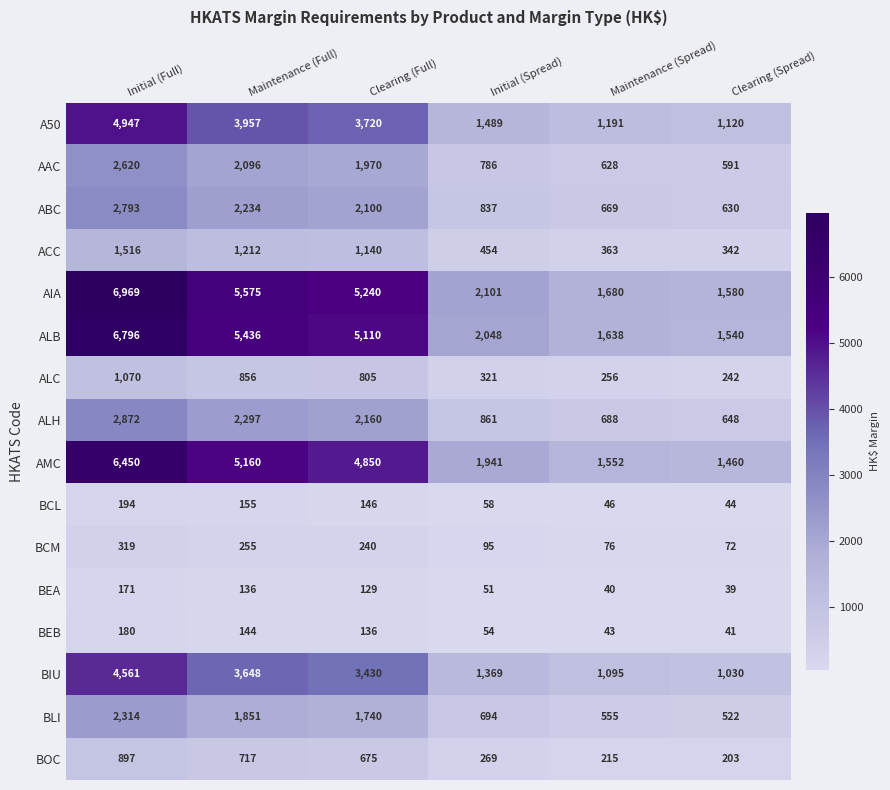

How many values in the AAC series are below 1970?

3